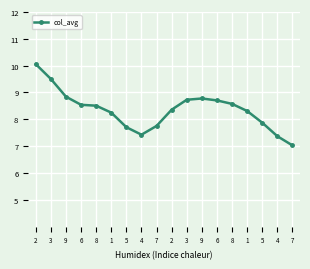

How many values are below 8?

6